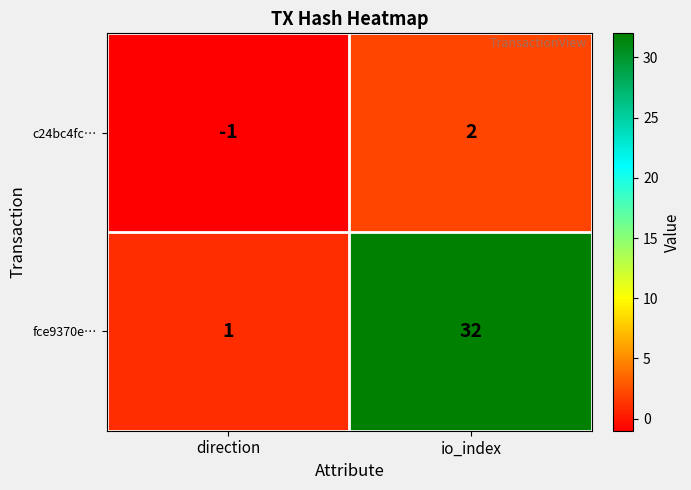

Reading left to right, what are all the values shown in this chart?

c24bc4fc…: -1	2
fce9370e…: 1	32